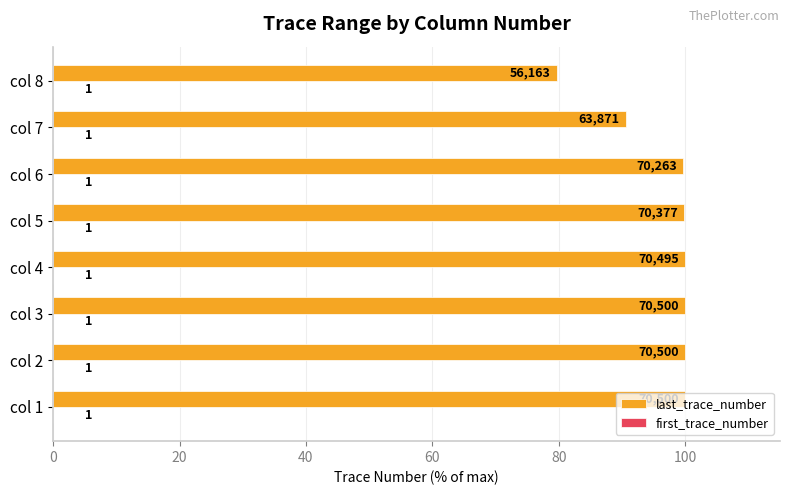

What is the difference between the second highest and minimum values in the last_trace_number series?

20.3